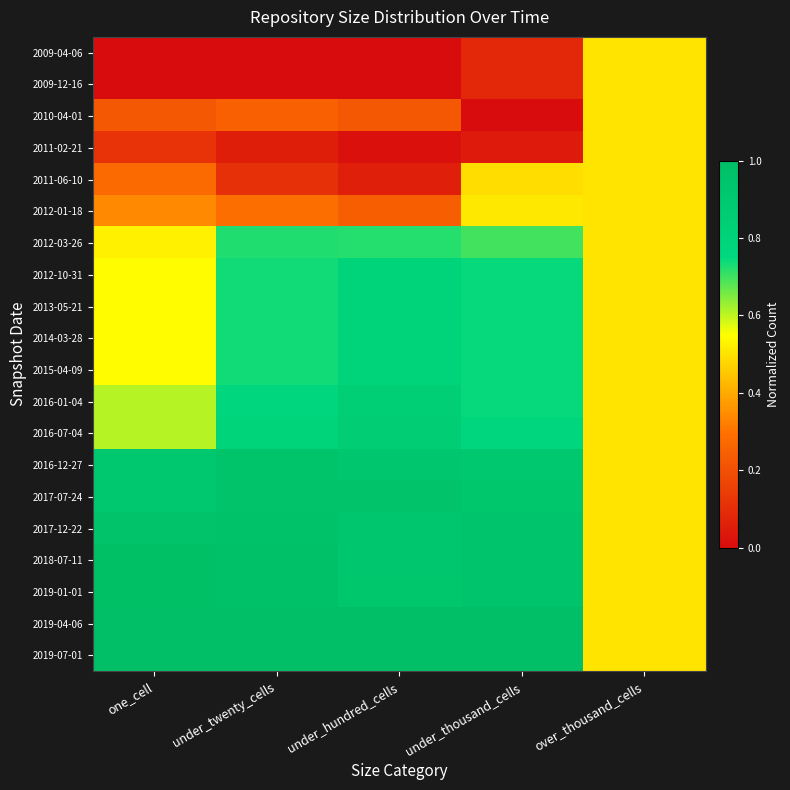

Which category has the highest value across all series?

under_twenty_cells